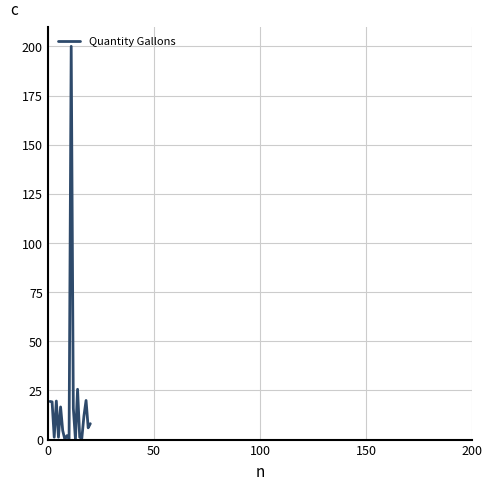

What is the maximum value shown in the chart?

200.0